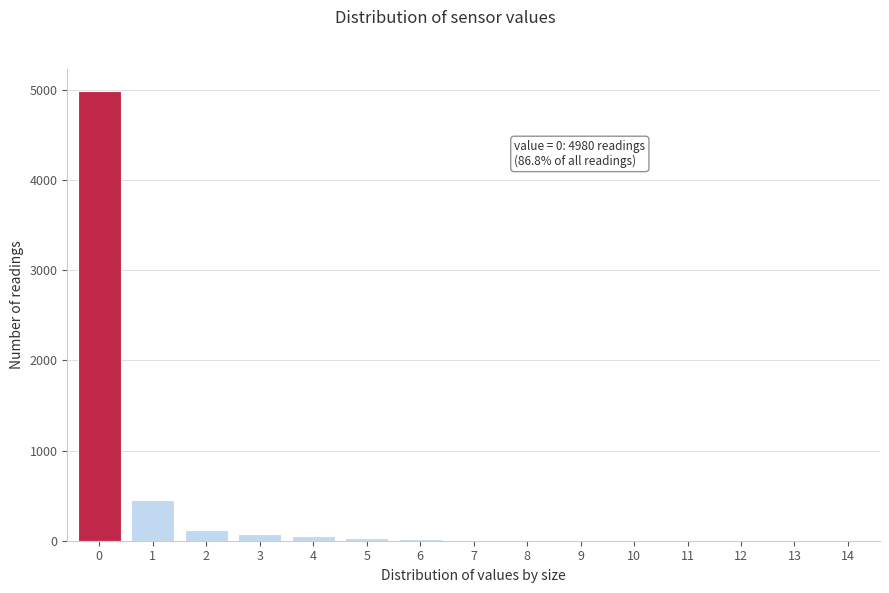

True or false: the data shows 7644 at 0.

False